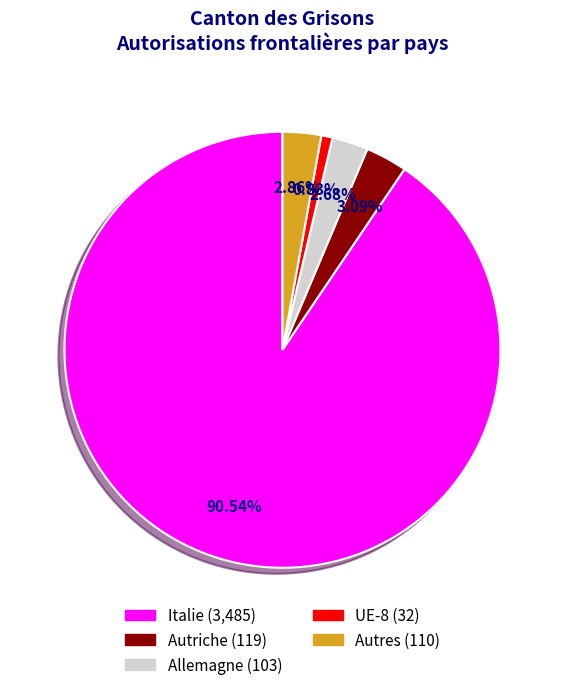

True or false: UE-8 accounts for 1% of the total.

True